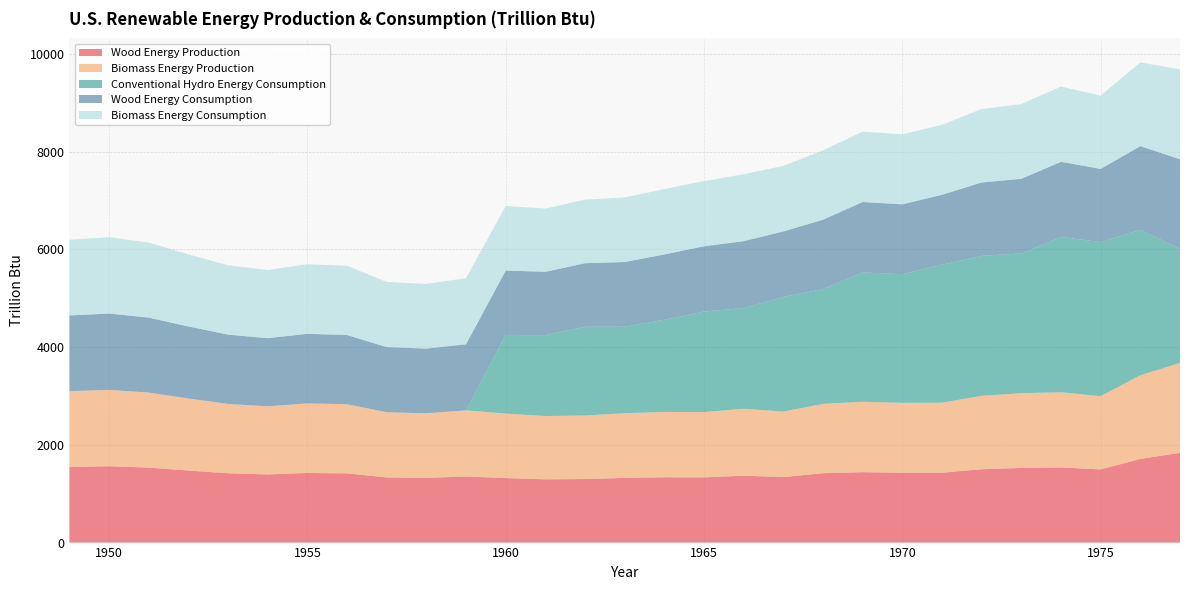

Reading left to right, extract all data points from this chart.

Wood Energy Production: 1549.3	1562.3	1534.7	1474.4	1418.6	1394.3	1424.1	1415.9	1333.6	1323.1	1352.9	1319.9	1294.8	1300.2	1323.3	1336.8	1334.8	1369.0	1340.2	1419.5	1440.5	1428.6	1430.2	1501.0	1527.0	1537.8	1496.9	1711.5	1836.5
Biomass Energy Production: 1549.3	1562.3	1534.7	1474.4	1418.6	1394.3	1424.1	1415.9	1333.6	1323.1	1352.9	1319.9	1294.8	1300.2	1323.3	1336.8	1334.8	1369.0	1340.2	1419.5	1440.5	1431.0	1432.3	1503.1	1529.1	1539.7	1498.7	1713.4	1838.3
Conventional Hydro Energy Consumption: 0.0	0.0	0.0	0.0	0.0	0.0	0.0	0.0	0.0	0.0	0.0	1608.0	1656.5	1816.1	1771.4	1886.3	2059.1	2061.5	2346.7	2348.6	2648.0	2633.5	2824.2	2863.9	2861.4	3176.6	3154.6	2976.3	2333.3
Wood Energy Consumption: 1549.3	1562.3	1534.7	1474.4	1418.6	1394.3	1424.1	1415.9	1333.6	1323.1	1352.9	1319.9	1294.8	1300.2	1323.3	1336.8	1334.8	1369.0	1340.2	1419.5	1440.5	1428.6	1430.2	1501.0	1527.0	1537.8	1496.9	1711.5	1836.5
Biomass Energy Consumption: 1549.3	1562.3	1534.7	1474.4	1418.6	1394.3	1424.1	1415.9	1333.6	1323.1	1352.9	1319.9	1294.8	1300.2	1323.3	1336.8	1334.8	1369.0	1340.2	1419.5	1440.5	1431.0	1432.3	1503.1	1529.1	1539.7	1498.7	1713.4	1838.3